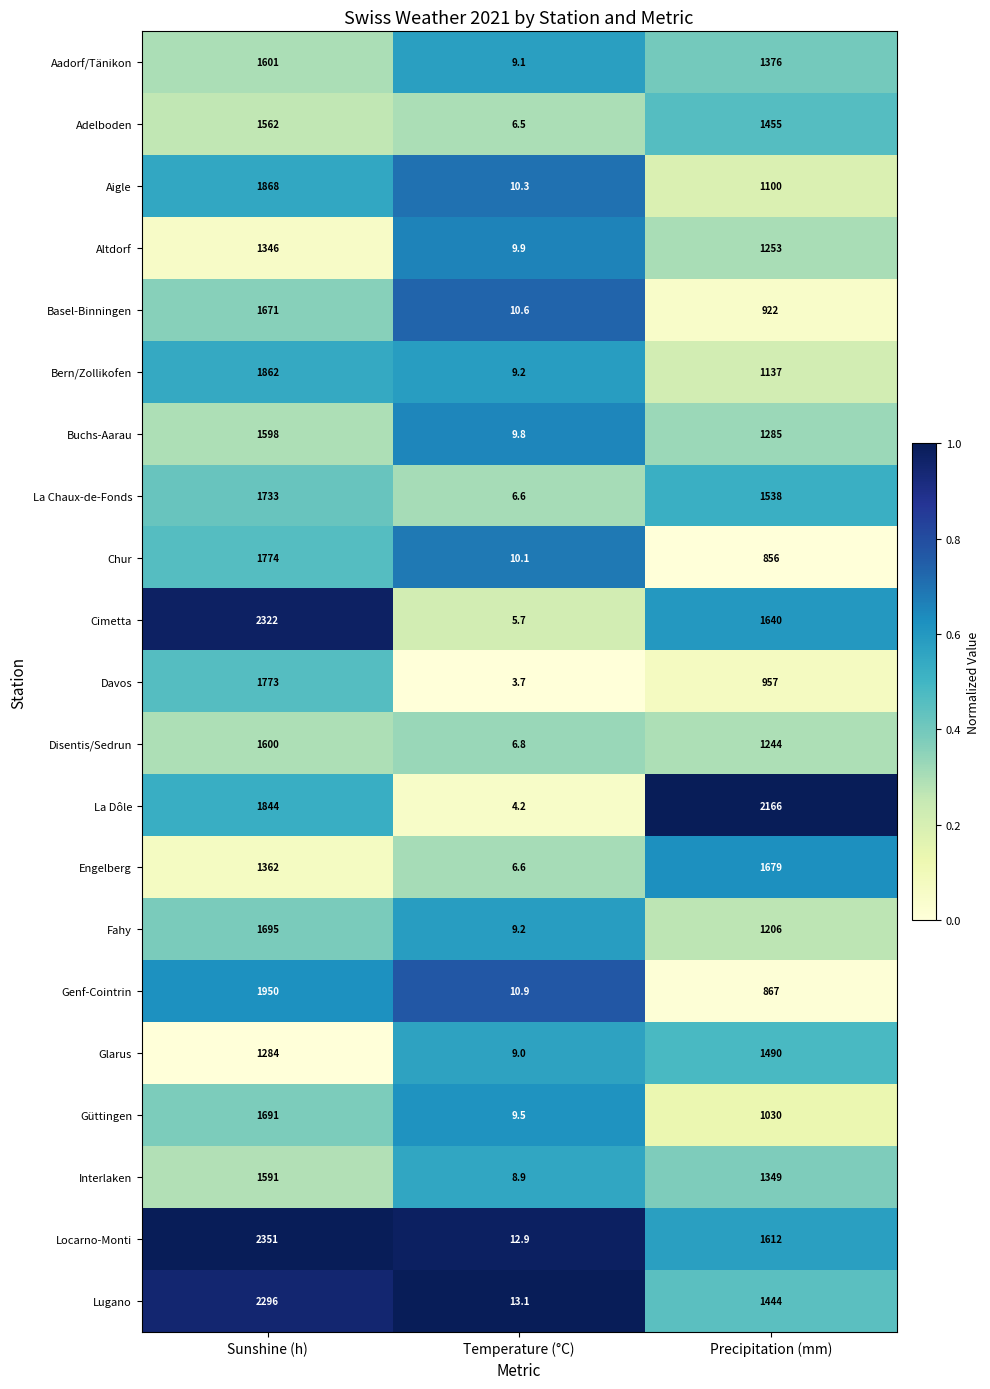

True or false: Glarus has a value of 2244.6 at Sunshine (h).

False